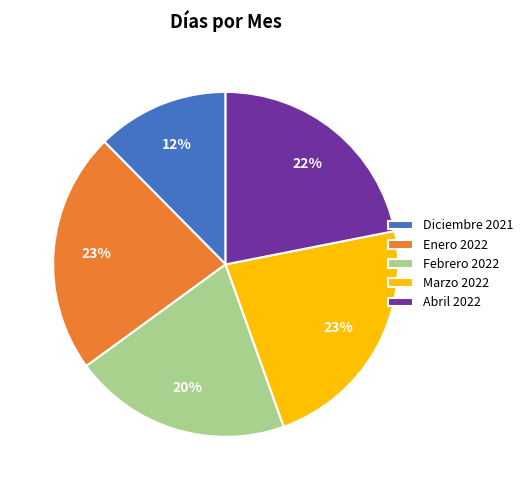

Combined, do Abril 2022 and Diciembre 2021 account for over 50%?

No